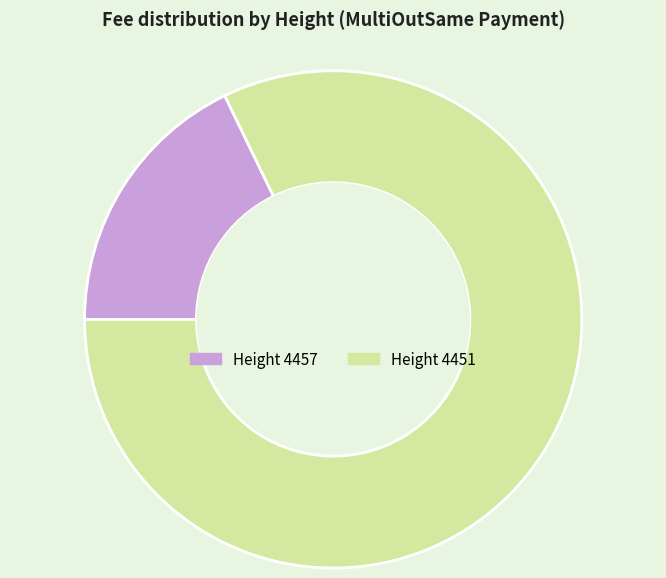

Does any single category account for the majority?

Yes